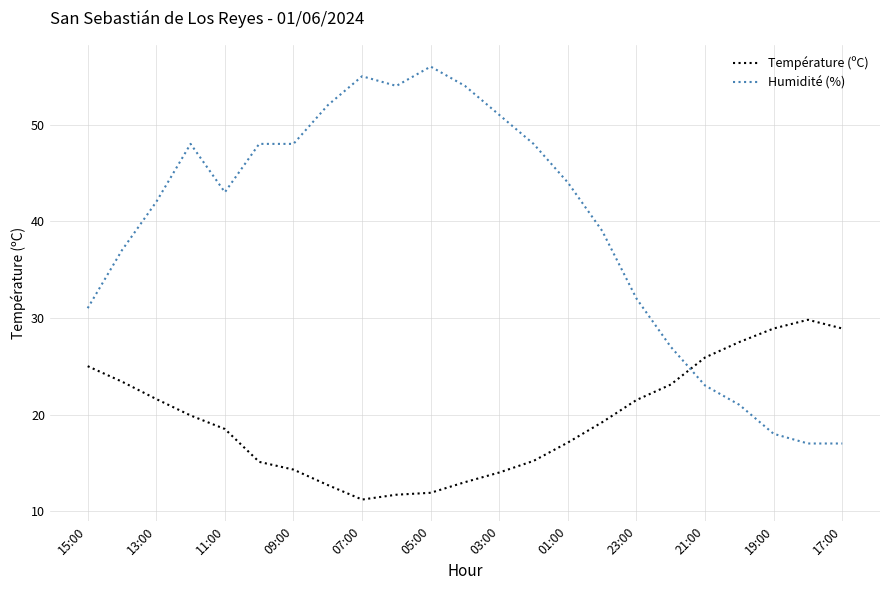

How many times do Humidité (%) and Température (ºC) cross each other?

1